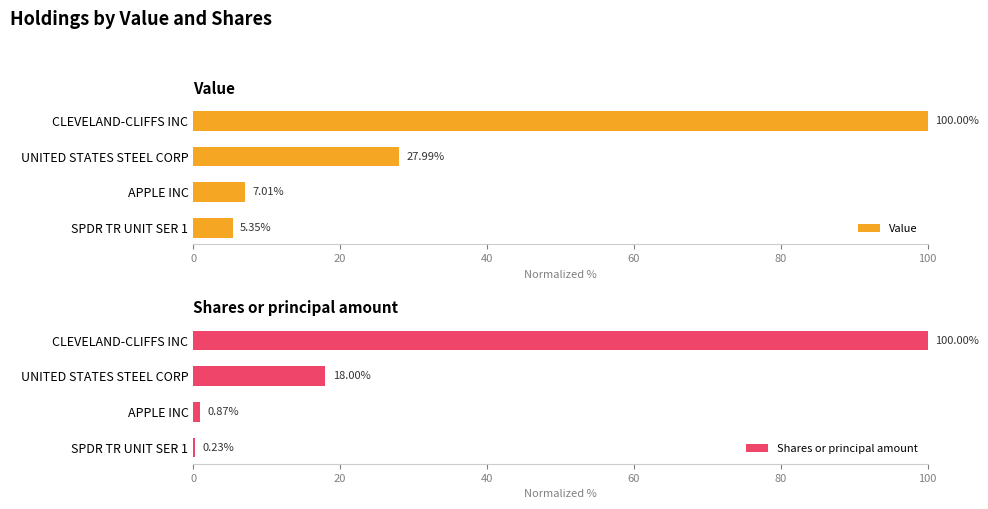

List the series in order of their peak value, highest first.

Value, Shares or principal amount